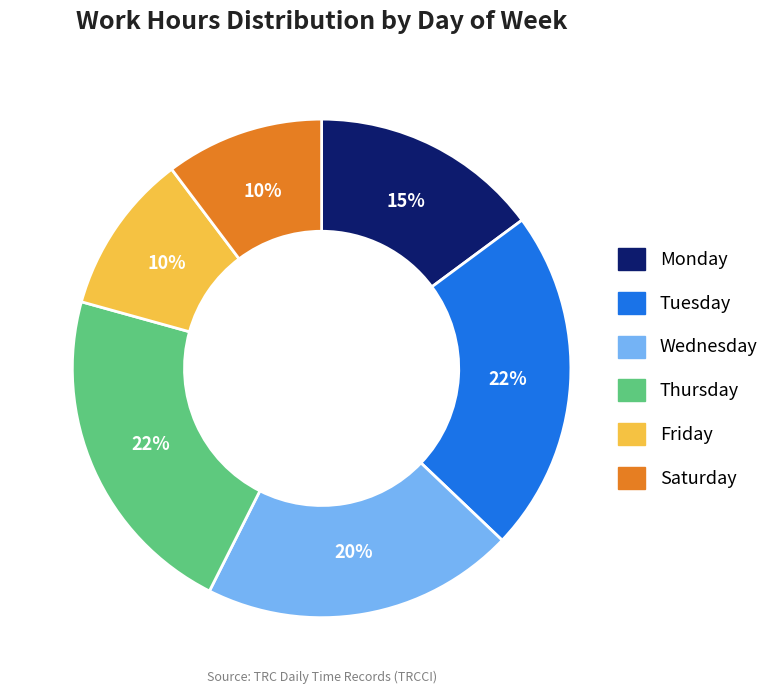

To the nearest percent, what is the average slice percentage?

17%